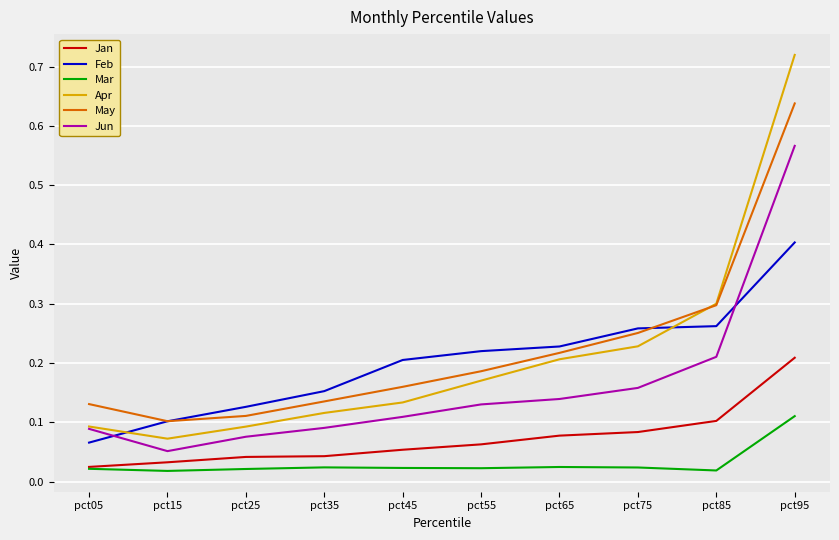

Is it true that May equals 0.2 at pct35?

False